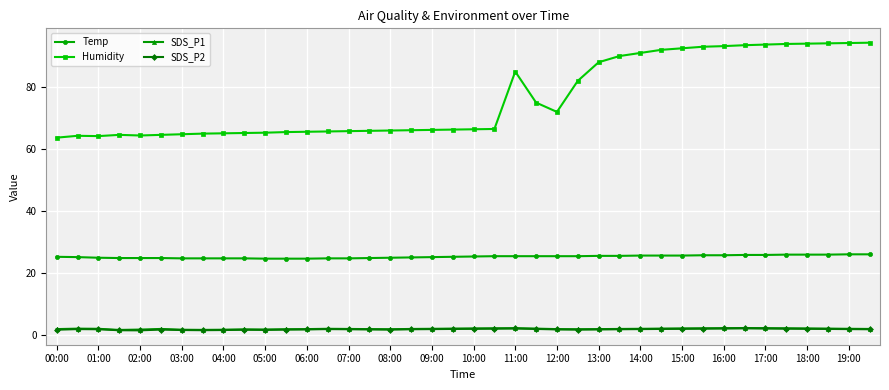

At how many categories does at least one series exceed 11?

40